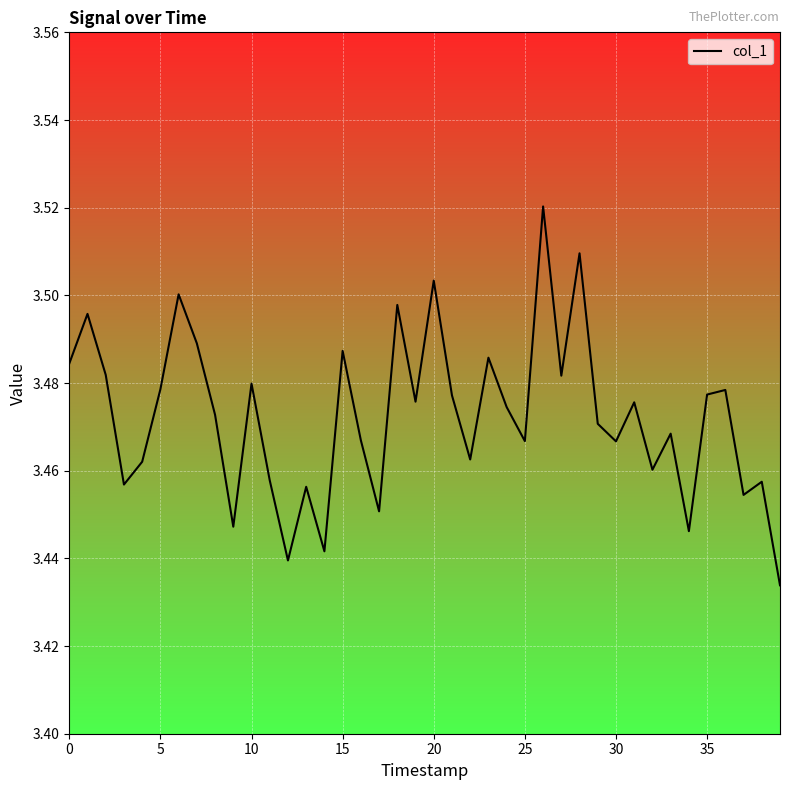

Is it true that the value at 20 is 1.8?

False